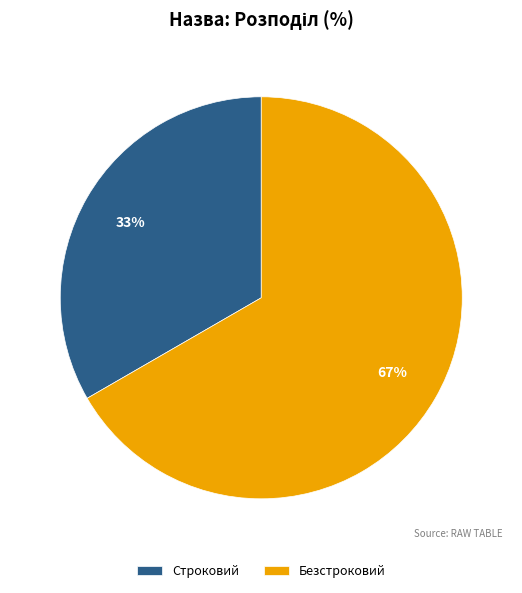

Is the sum of Строковий and Безстроковий greater than half?

Yes